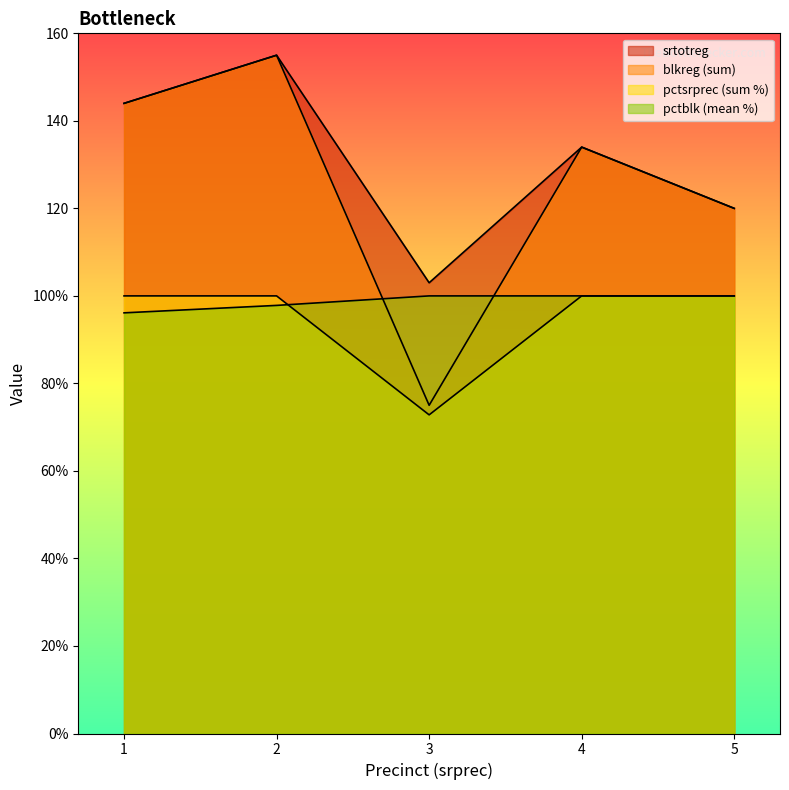

Which series has the largest total across all categories?

srtotreg